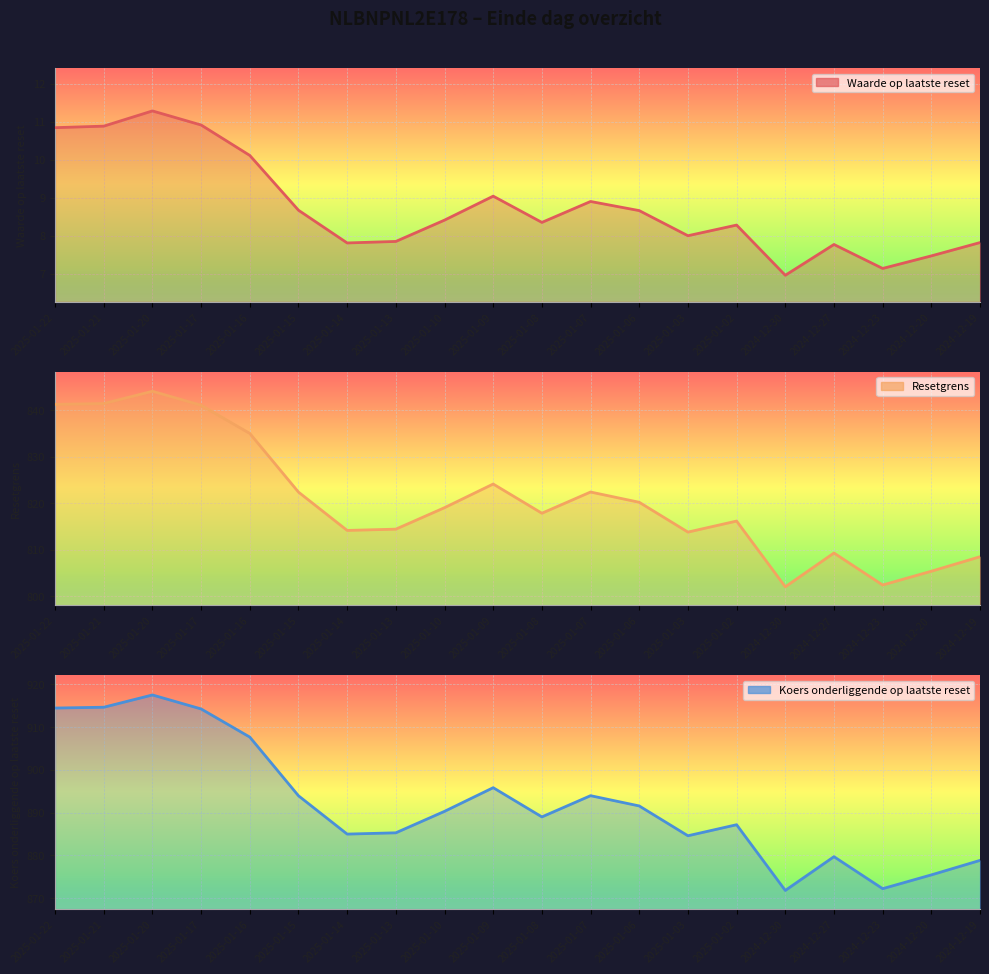

True or false: Resetgrens has more than 1 interior local peaks.

True